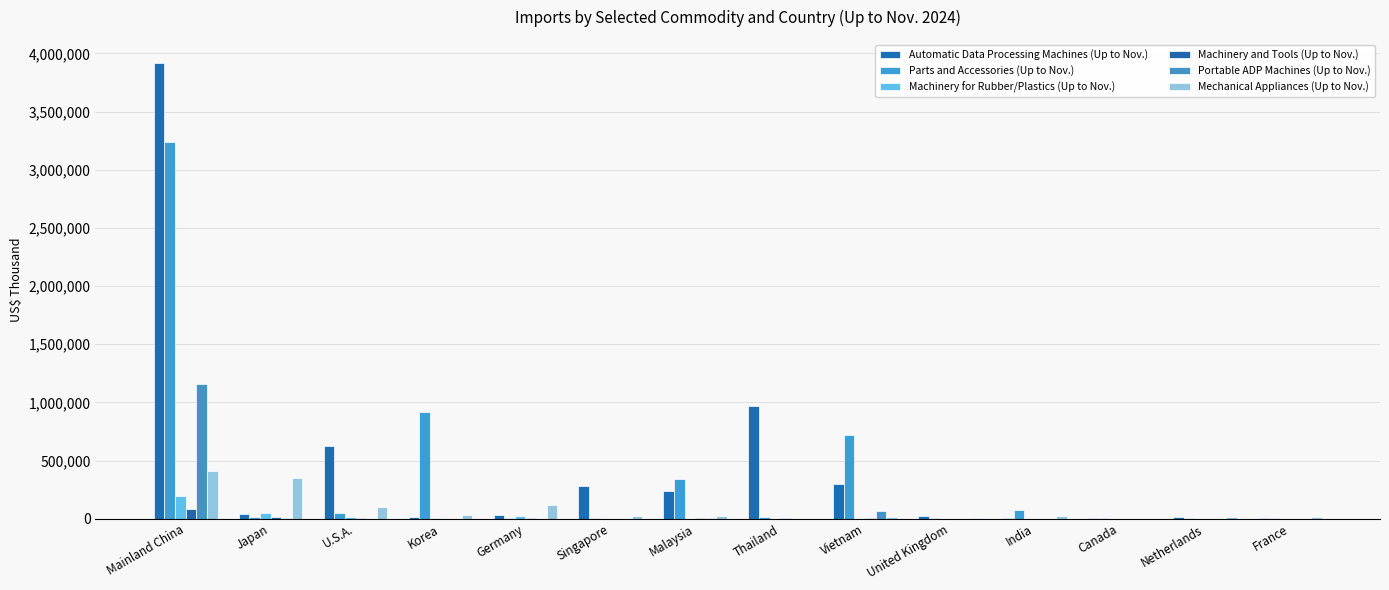

Which category has the lowest value in the Mechanical Appliances (Up to Nov.) series?

Thailand